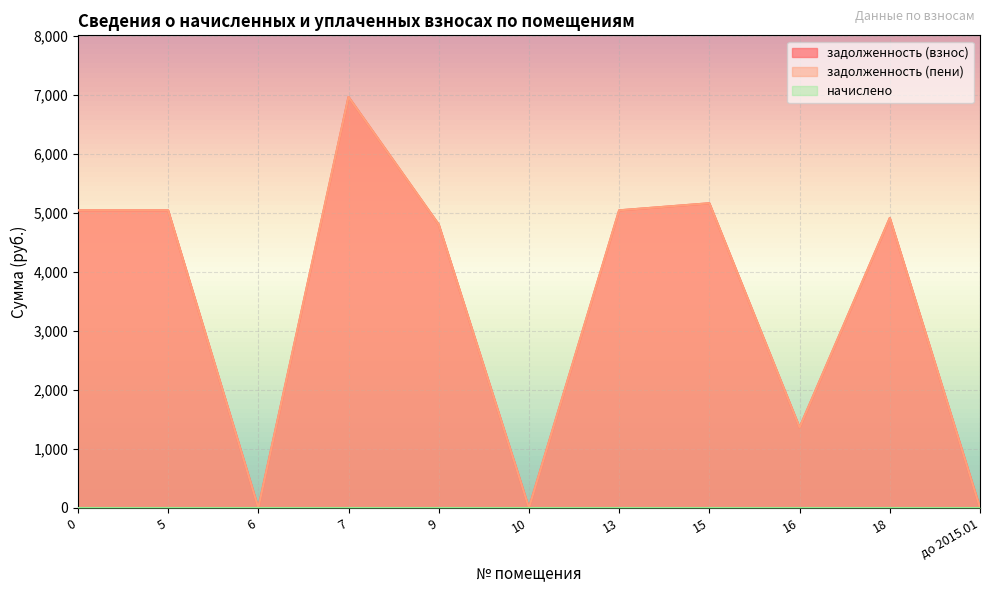

At how many categories does at least one series exceed 4424?

7